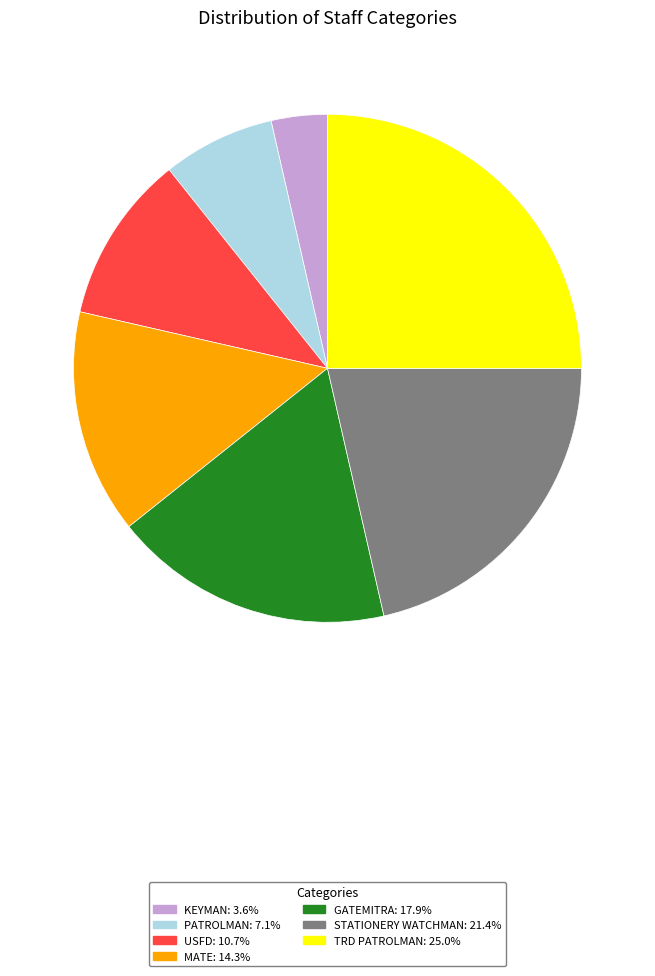

Combined, do KEYMAN and STATIONERY WATCHMAN account for over 50%?

No